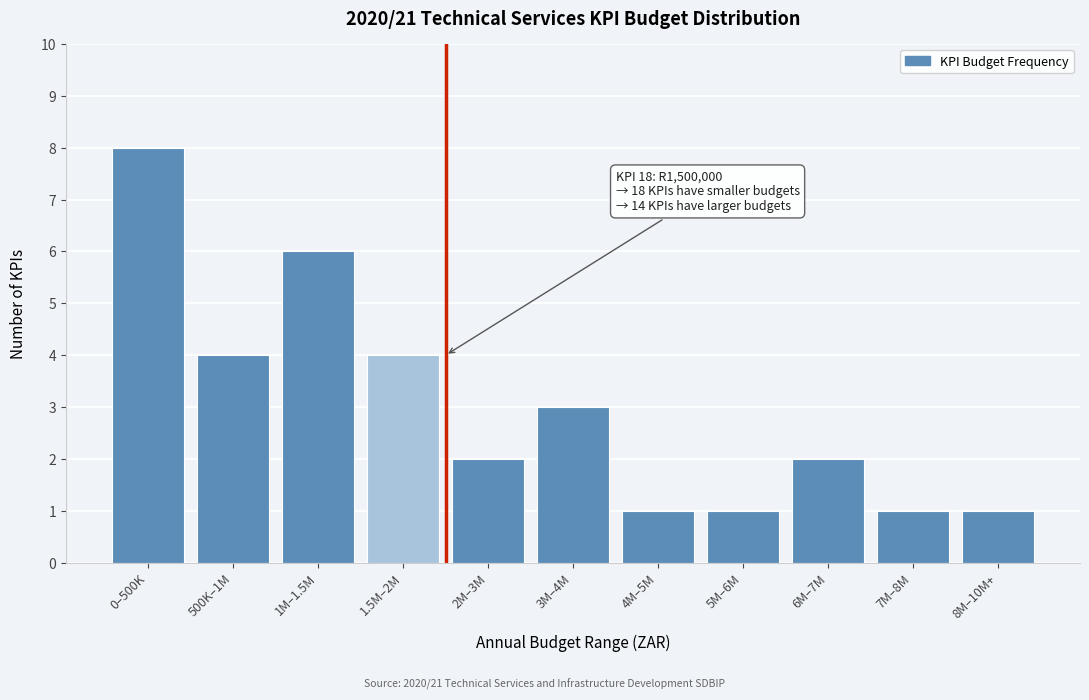

Reading left to right, extract all data points from this chart.

8	4	6	4	2	3	1	1	2	1	1